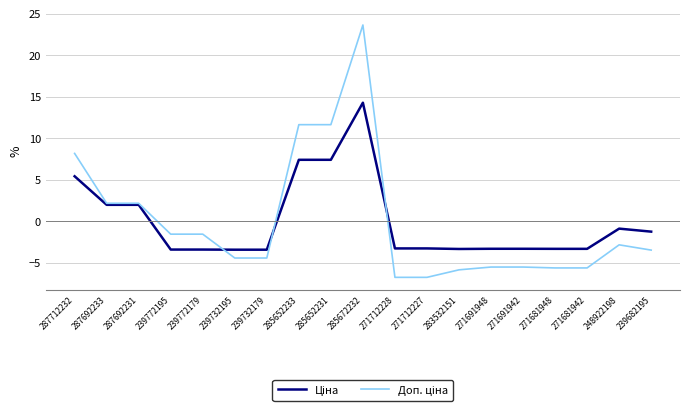

Which label corresponds to the largest value in the chart?

285672232